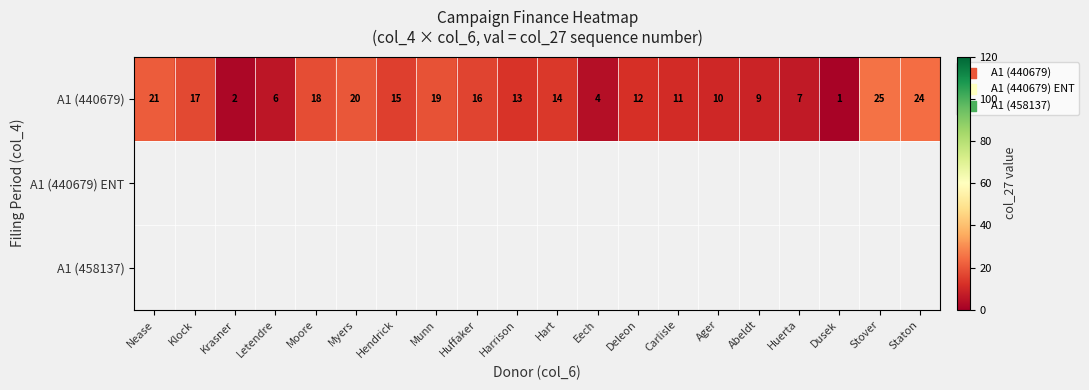

Between Deleon and Harrison, which is larger?

Harrison